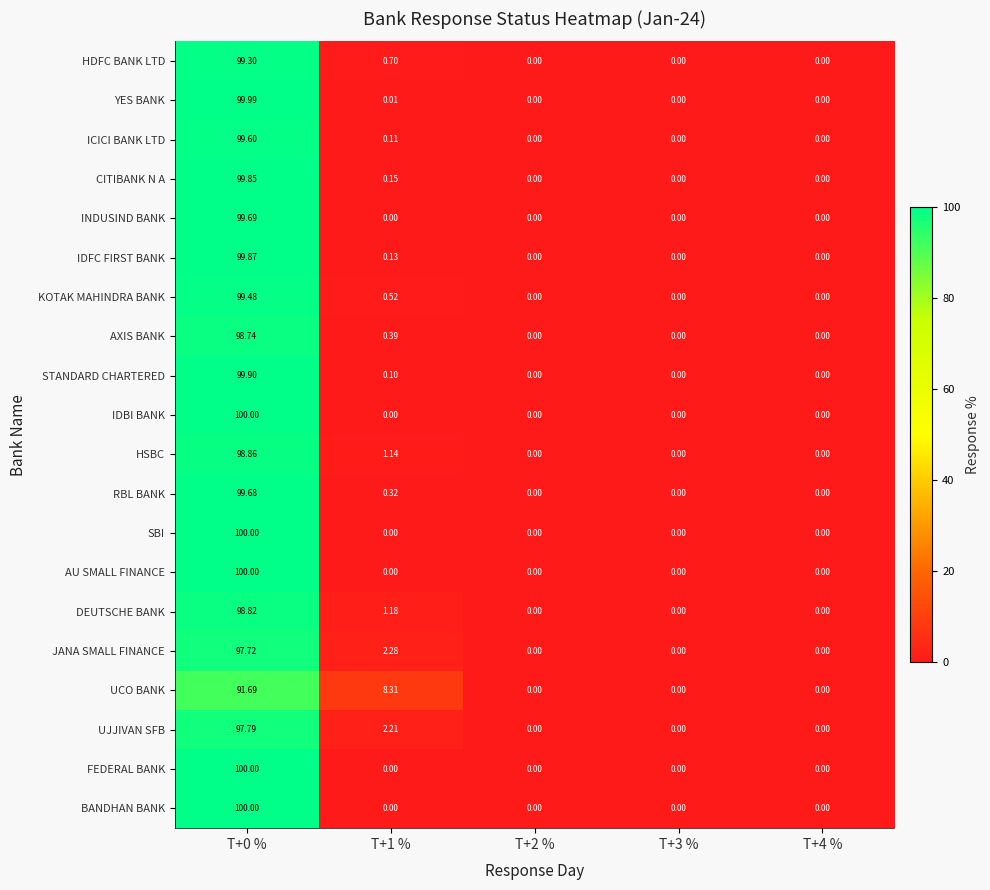

Between T+3 % and T+4 %, which series saw the biggest shift?

HDFC BANK LTD